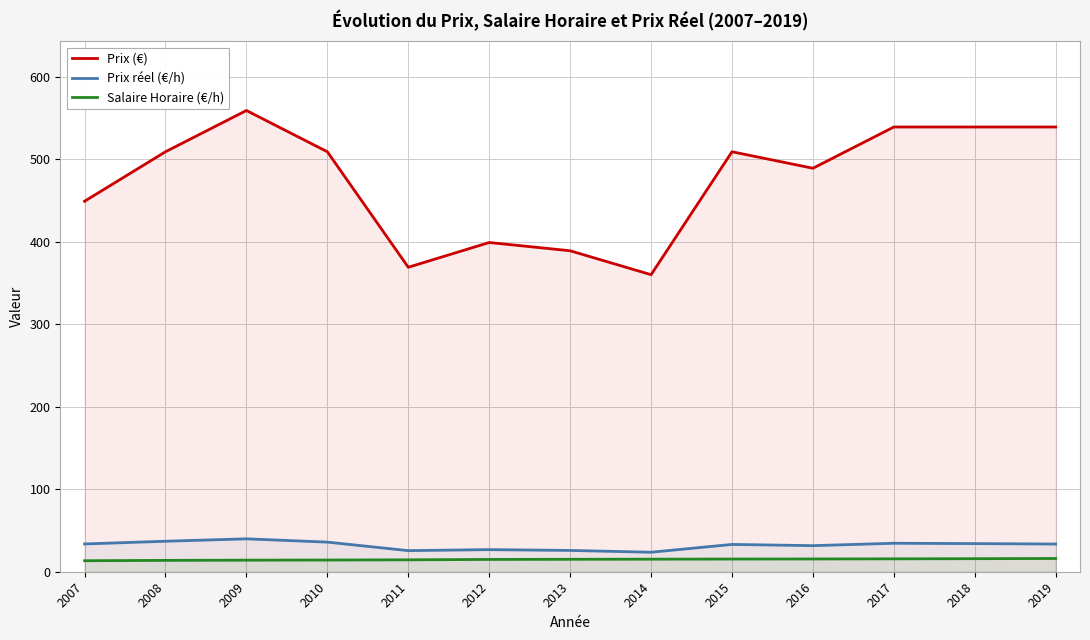

What is the difference between the Salaire Horaire (€/h) values at 2018 and 2010?

1.6